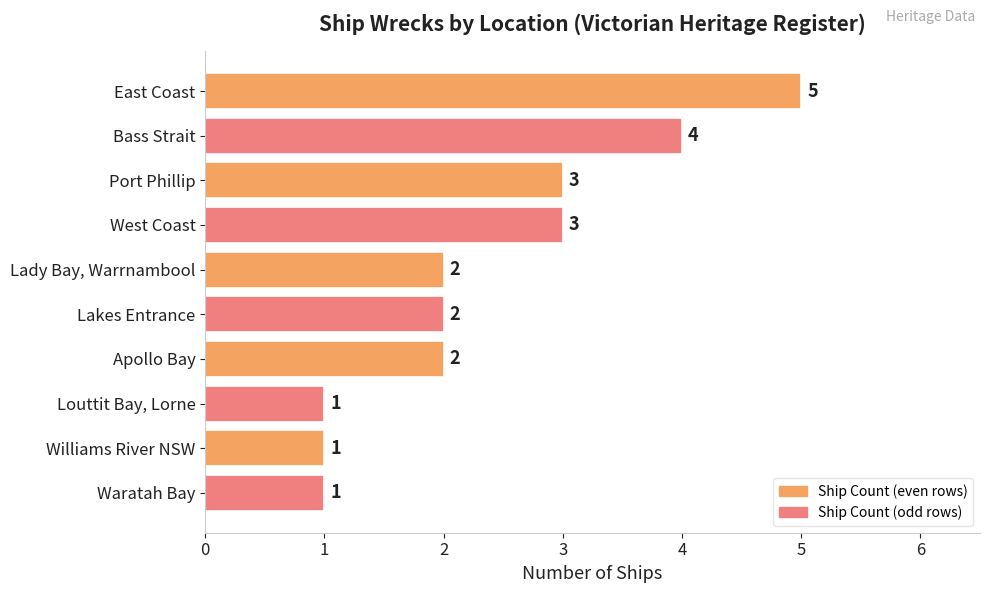

What is the maximum value shown in the chart?

5